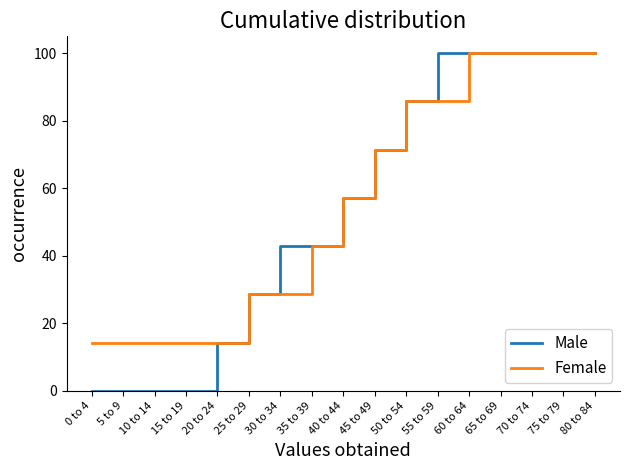

What are all the series names shown in the legend?

Male, Female